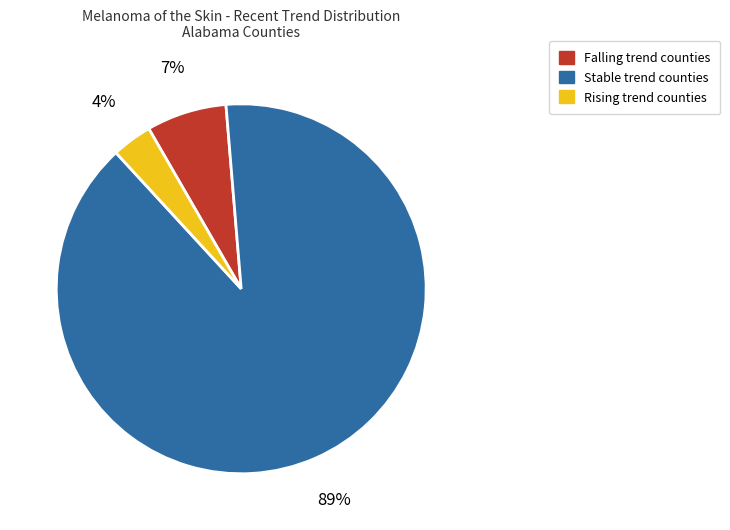

Is there a majority slice in this chart?

Yes